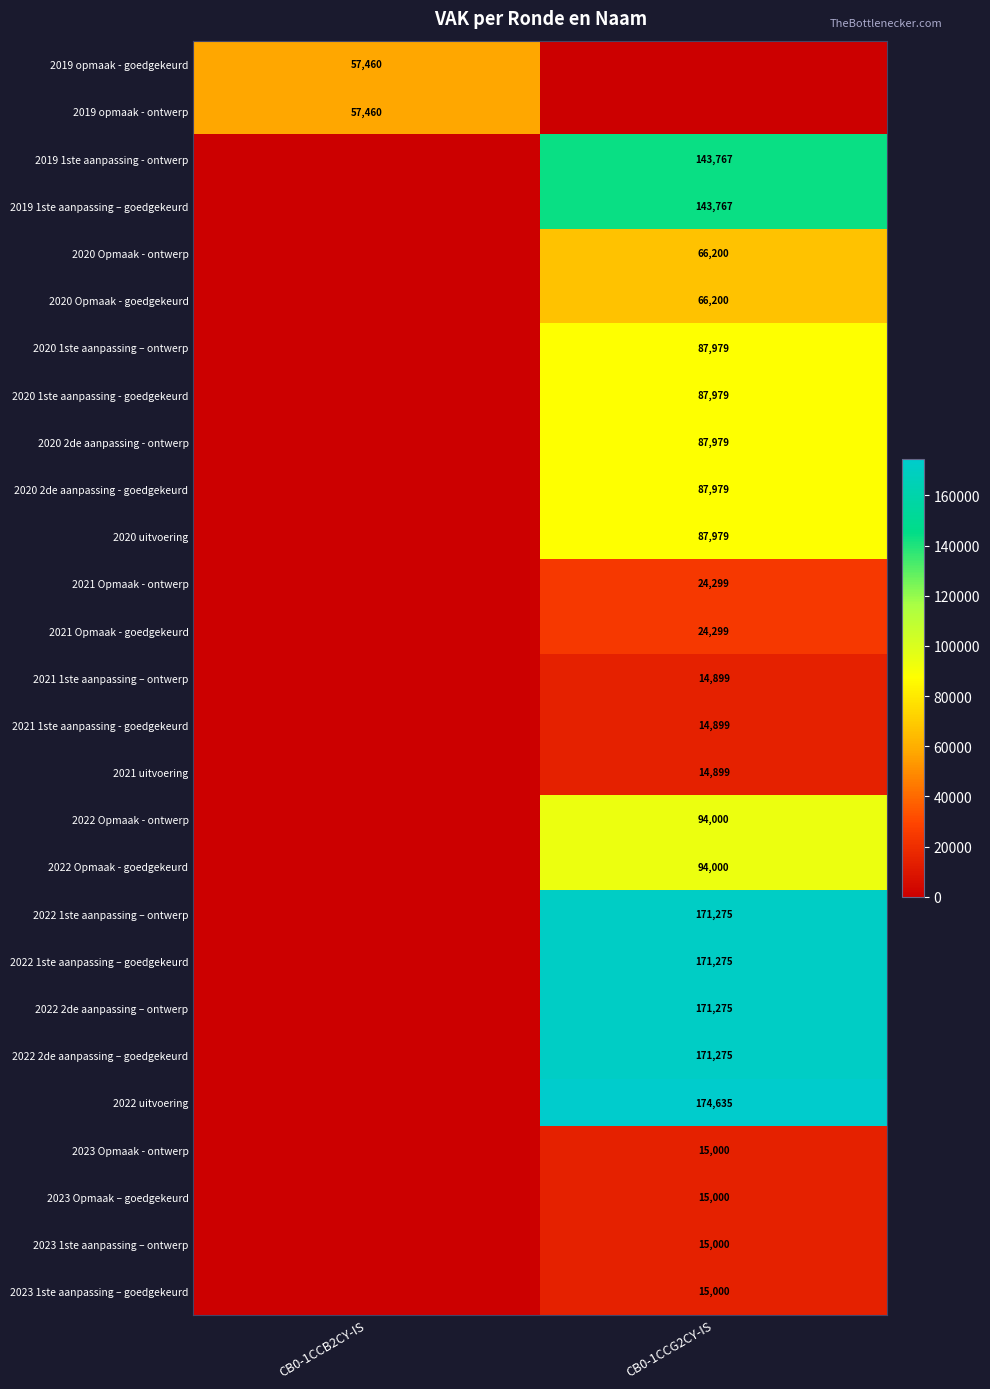

The 2020 Opmaak - goedgekeurd series shows 97555 at CB0-1CCG2CY-IS. True or false?

False